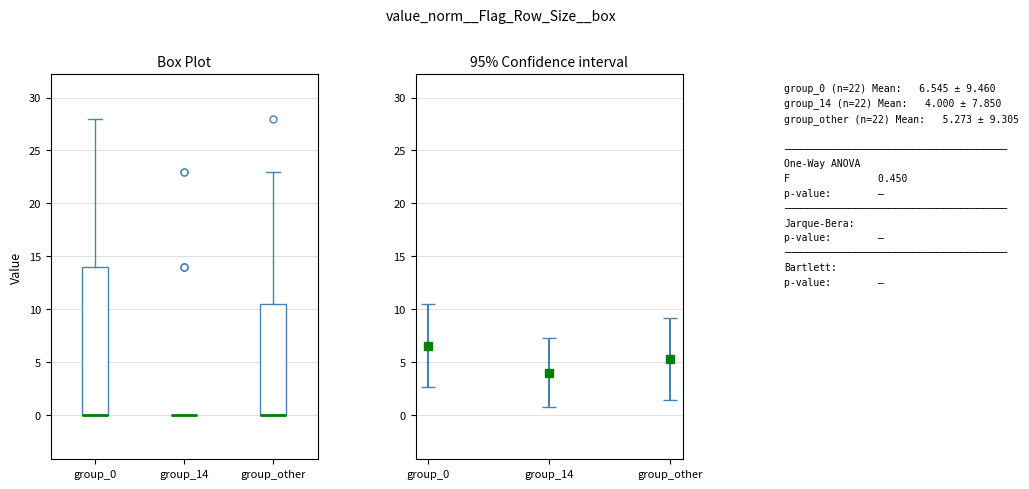

Reading left to right, transcribe this box plot: for each box, give where its median line is, the range the box spans, and where its two whiskers end, as read against the y-axis. The values are not printed on the chart, so give them approximately, as read against the axis.

group_0: median 0.0 (drawn on the box's lower edge), box 0.0 to 14.0, whiskers 0.0 to 28.0
group_14: box collapsed to a line at 0.0, whiskers 0.0 to 0.0
group_other: median 0.0 (drawn on the box's lower edge), box 0.0 to 10.5, whiskers 0.0 to 23.0